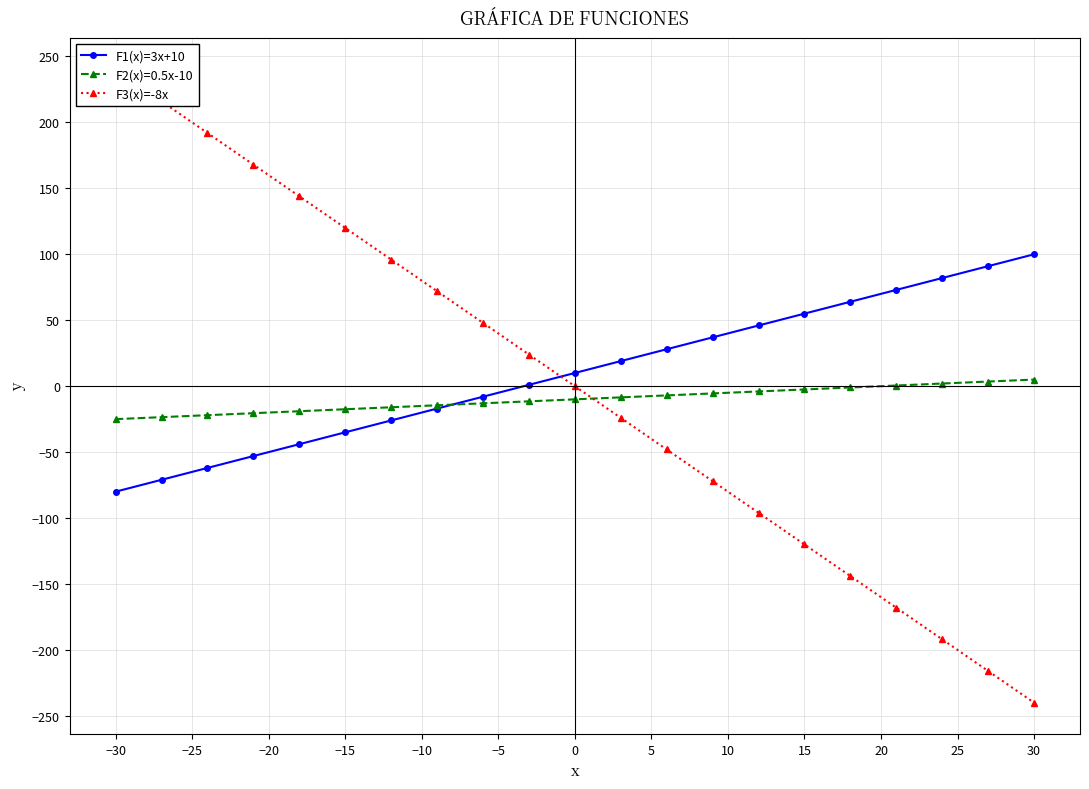

The F1(x)=3x+10 series shows -35.0 at −15. True or false?

True